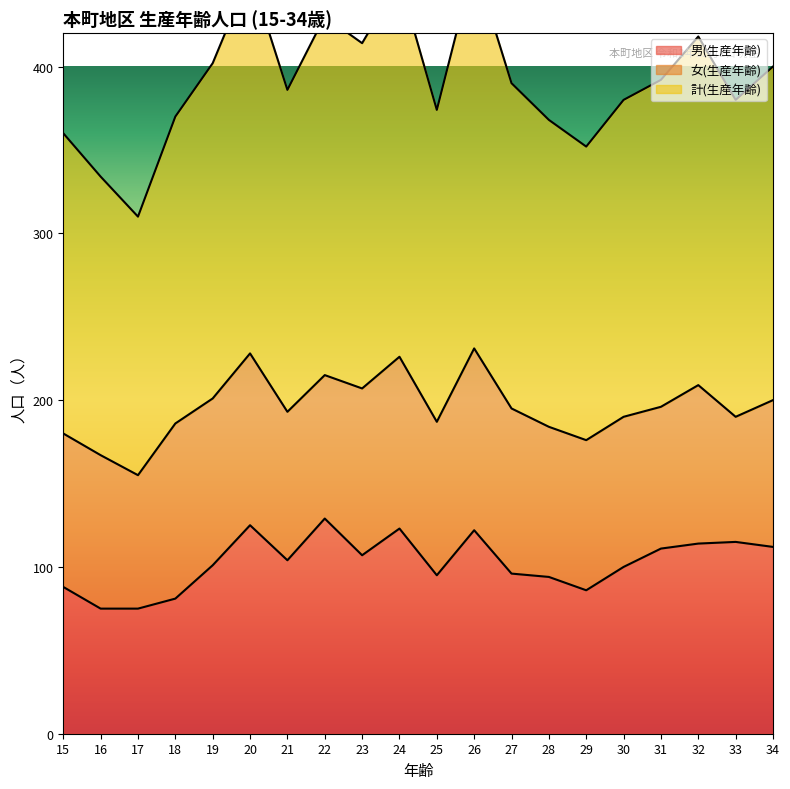

The value of 男(生産年齢) at 25 is 95. True or false?

True